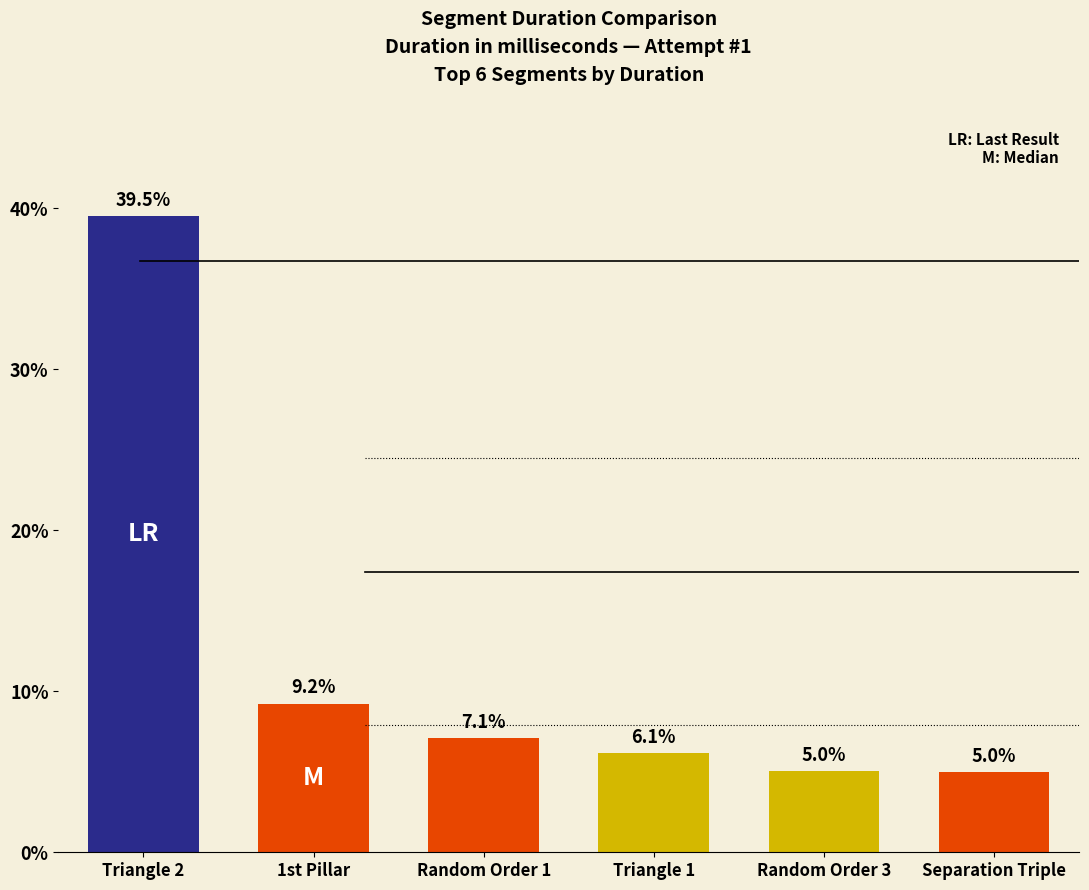

What is the approximate value at Random Order 1?

7.1